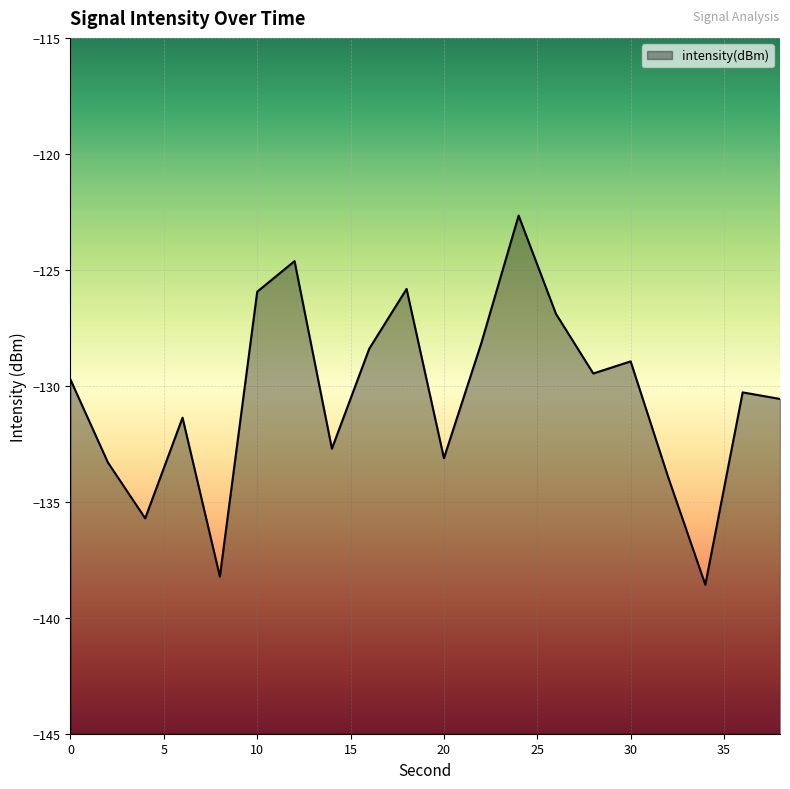

What is the greatest value displayed?

-122.7